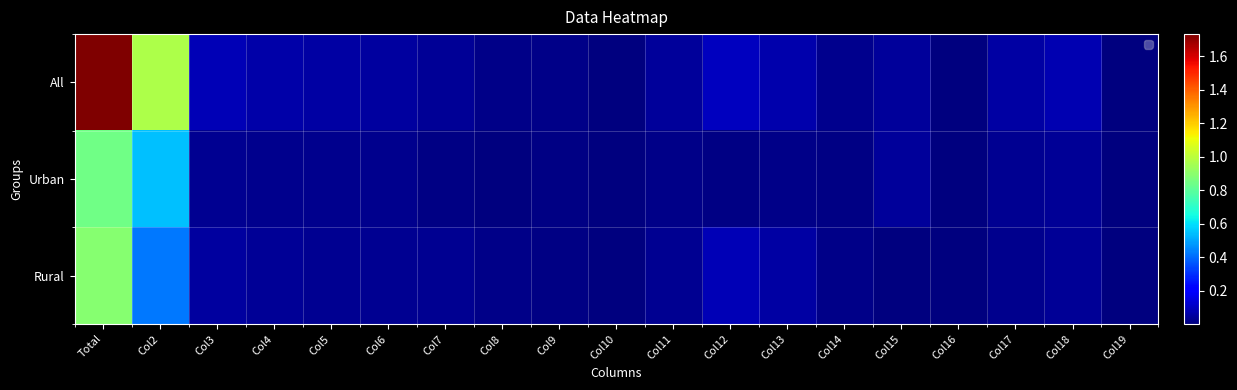

At which category is the sum across all series the highest?

Total